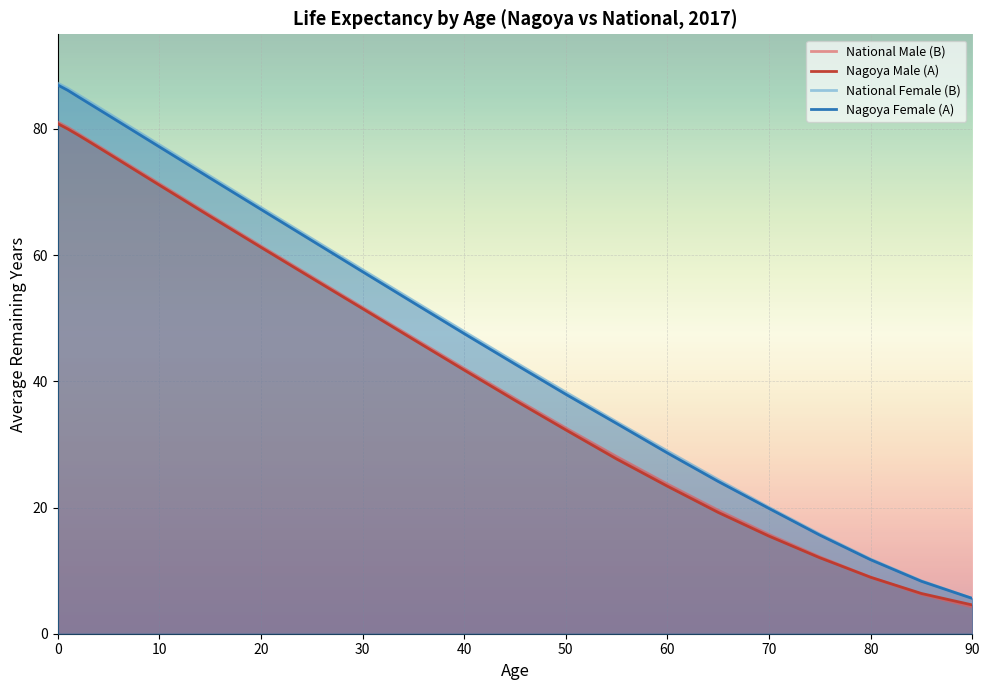

What are all the series names shown in the legend?

National Male (B), Nagoya Male (A), National Female (B), Nagoya Female (A)